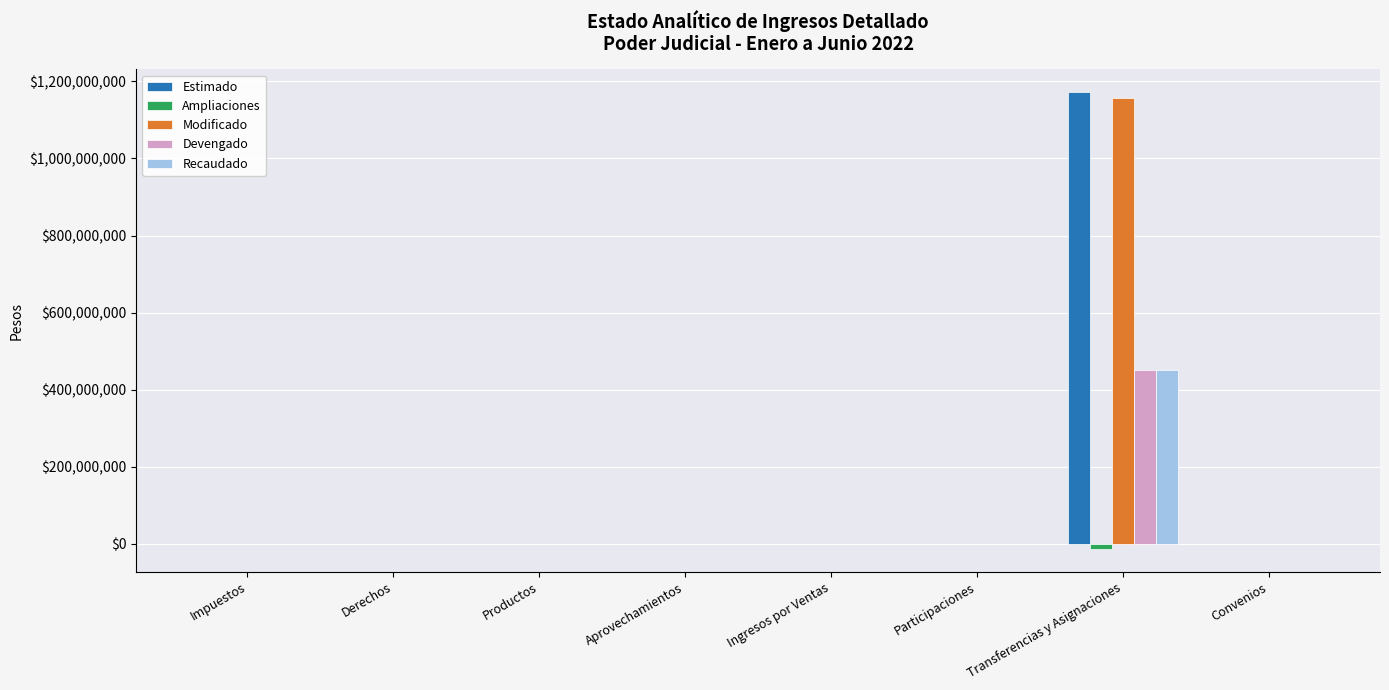

True or false: Estimado has a value of -686907686 at Impuestos.

False